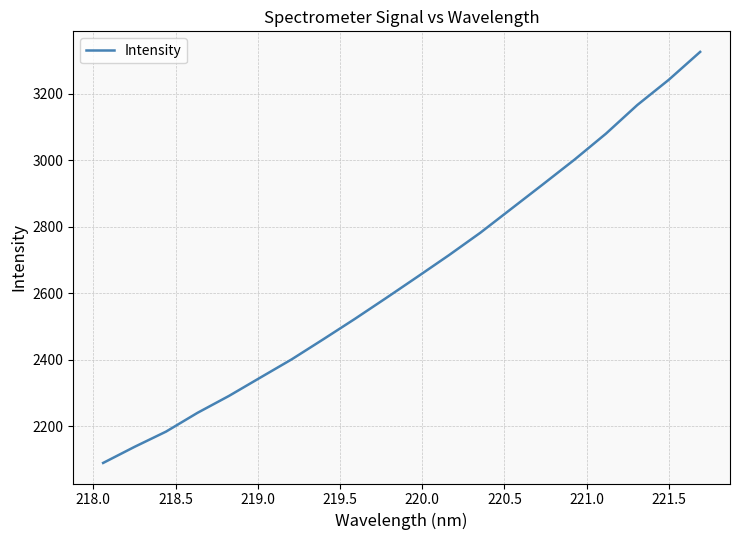

What is the minimum value shown in the chart?

2088.9